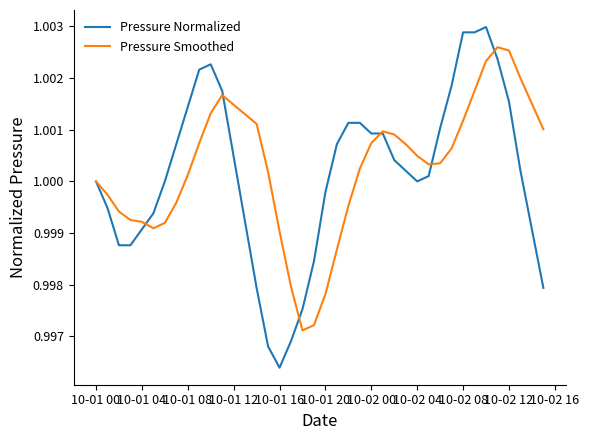

Which series ends up on top after the final intersection of Pressure Normalized and Pressure Smoothed?

Pressure Smoothed